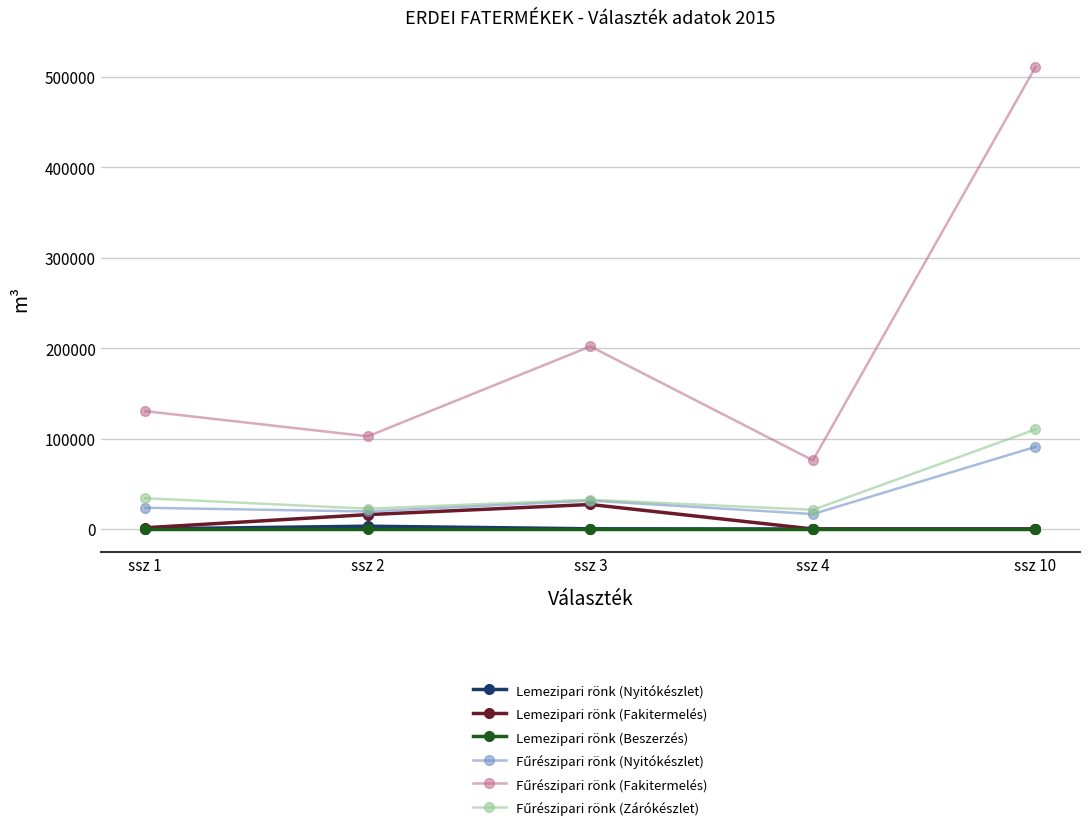

At which category is the sum across all series the highest?

ssz 10